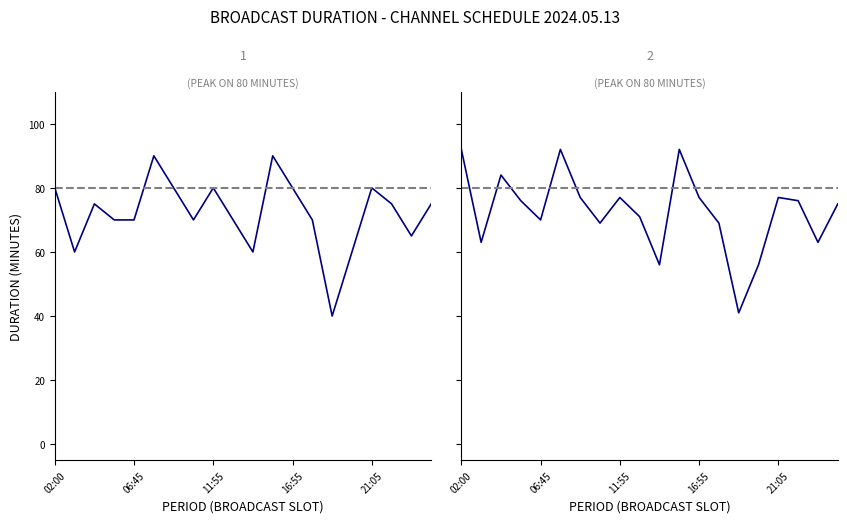

Reading left to right, list all the values displayed in this chart.

길이: 02:00=80	03:20=60	04:20=75	05:35=70	06:45=70	07:55=90	09:25=80	10:45=70	11:55=80	13:15=70	14:25=60	15:25=90	16:55=80	18:15=70	19:25=40	20:05=60	21:05=80	22:25=75	23:40=65	00:45=75
편성길이(소재): 02:00=92	03:20=63	04:20=84	05:35=76	06:45=70	07:55=92	09:25=77	10:45=69	11:55=77	13:15=71	14:25=56	15:25=92	16:55=77	18:15=69	19:25=41	20:05=56	21:05=77	22:25=76	23:40=63	00:45=75